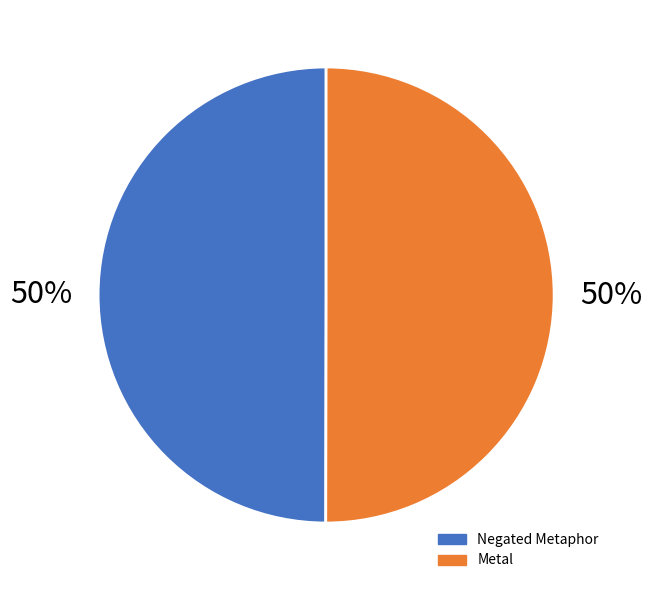

Do Metal and Negated Metaphor together represent more than half of the pie?

Yes